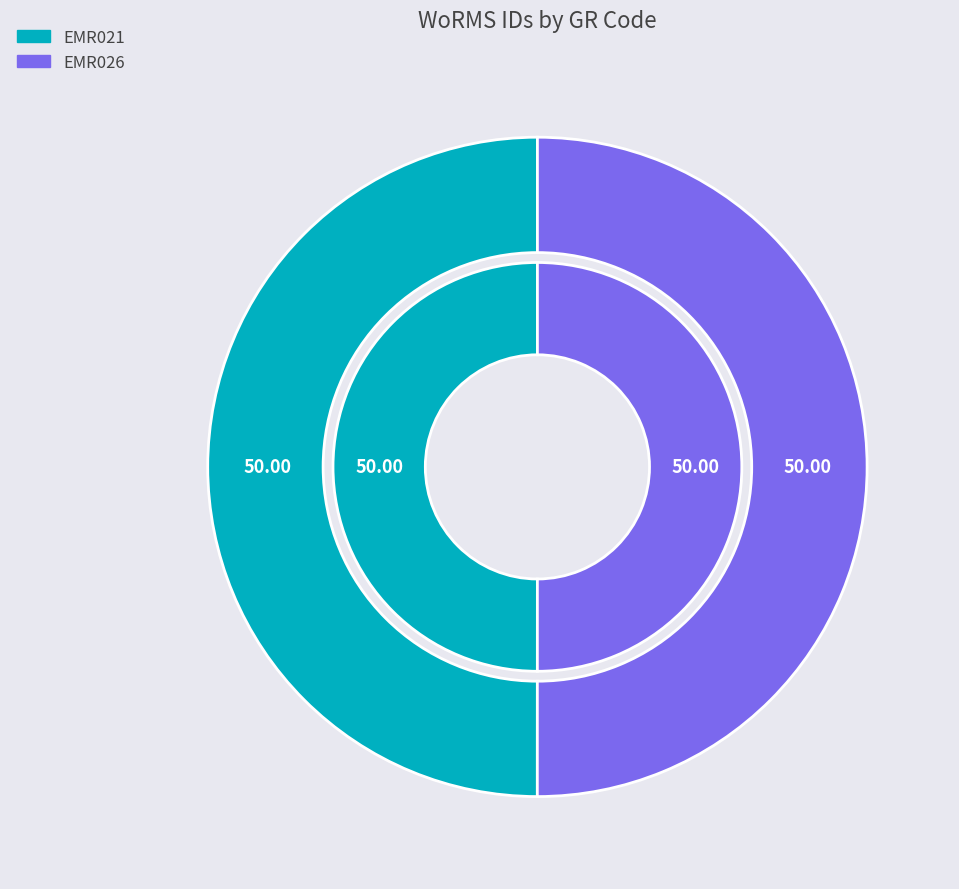

Count the number of slices in the pie.

2